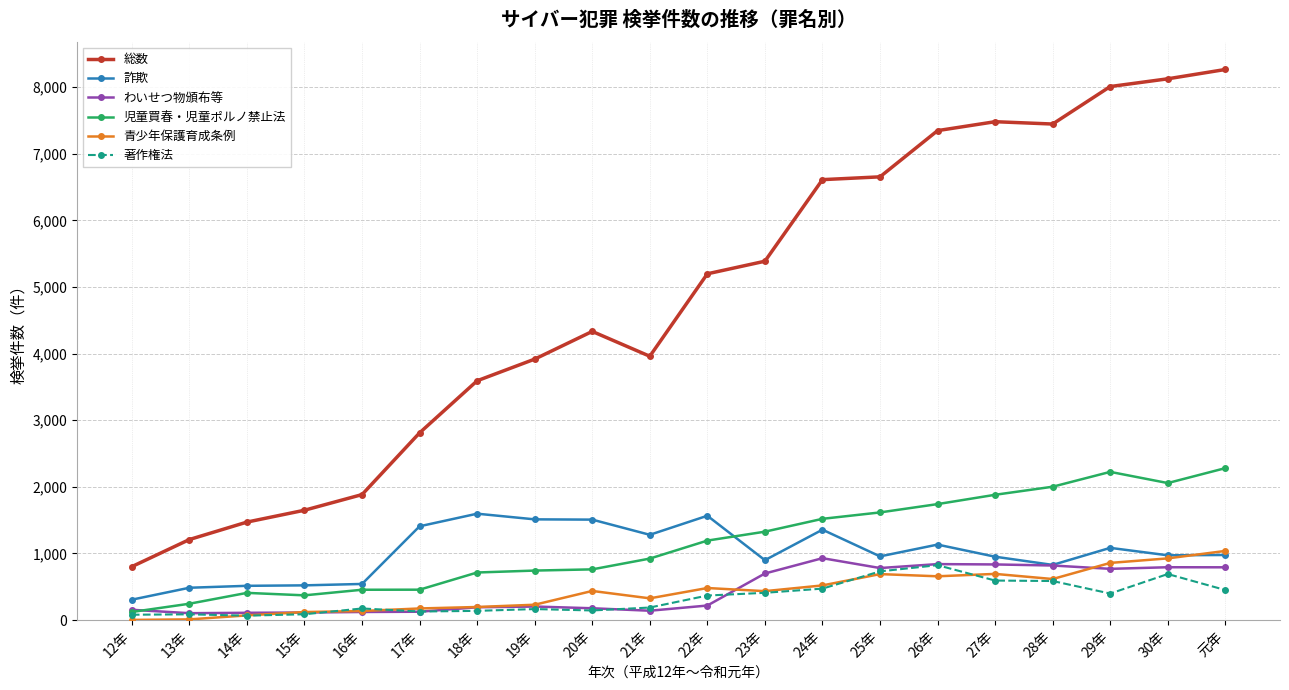

What is the highest value of the 詐欺 series?

1597